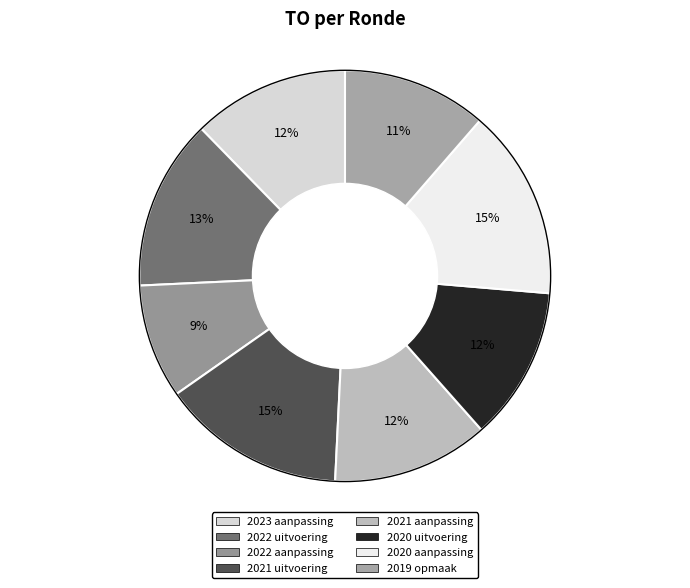

How many slices are in this pie chart?

8